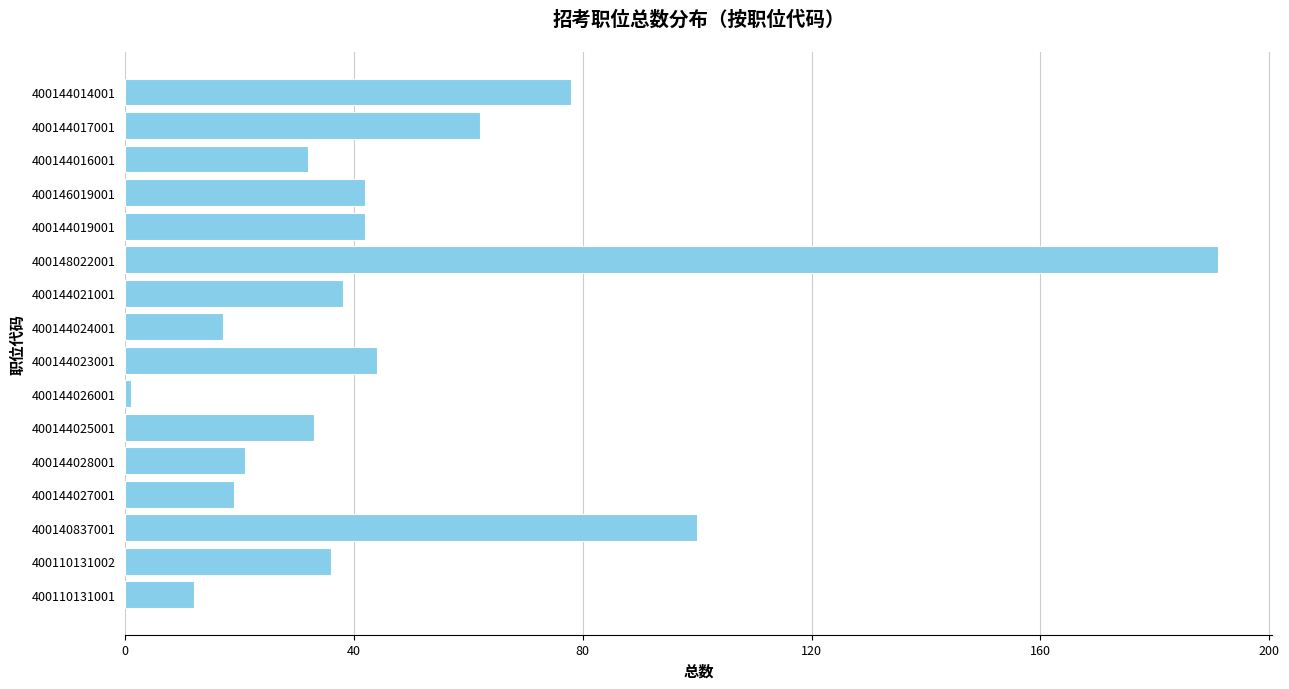

Reading bottom to top, list all the values displayed in this chart.

12	36	100	19	21	33	1	44	17	38	191	42	42	32	62	78